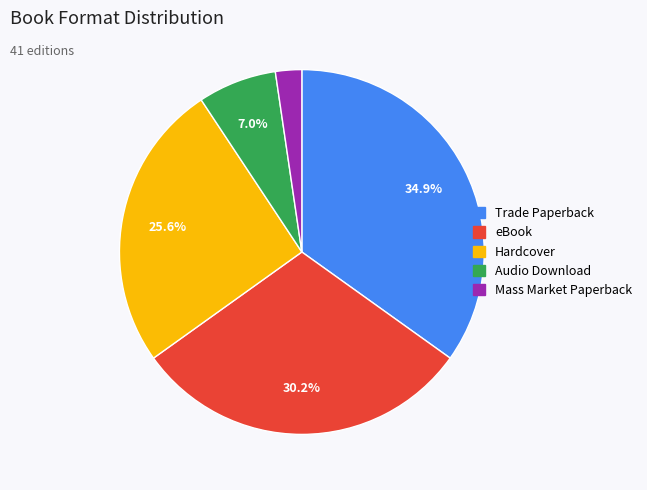

Is there a majority slice in this chart?

No